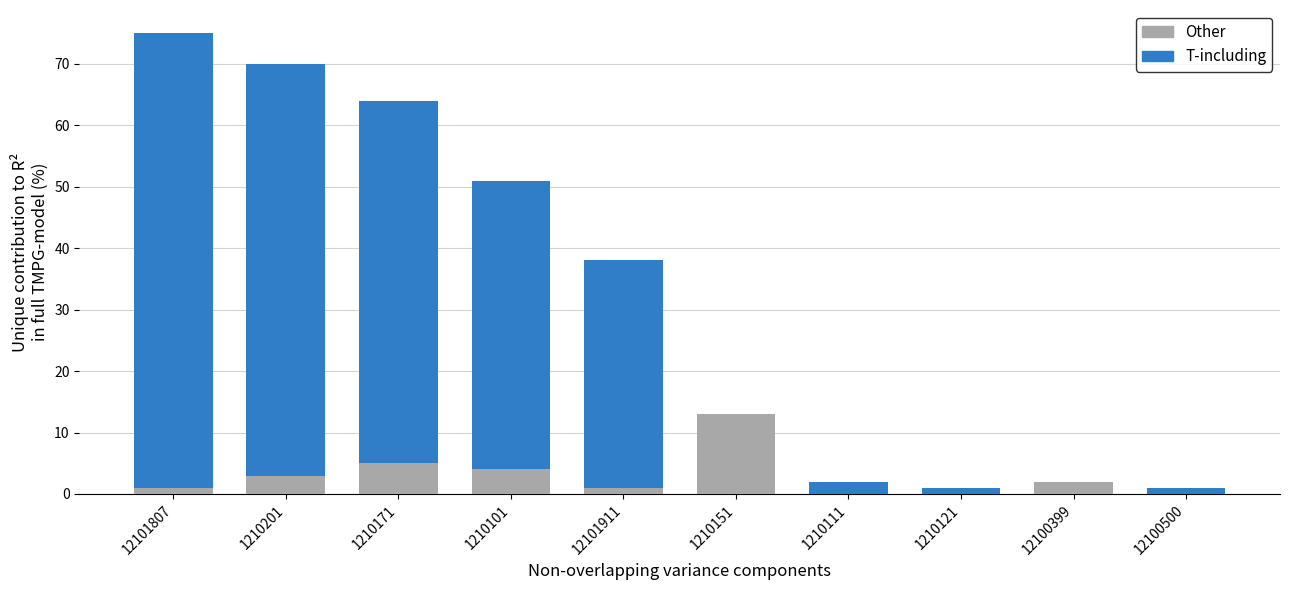

Rank the series by their maximum value, from highest to lowest.

T-including, Other